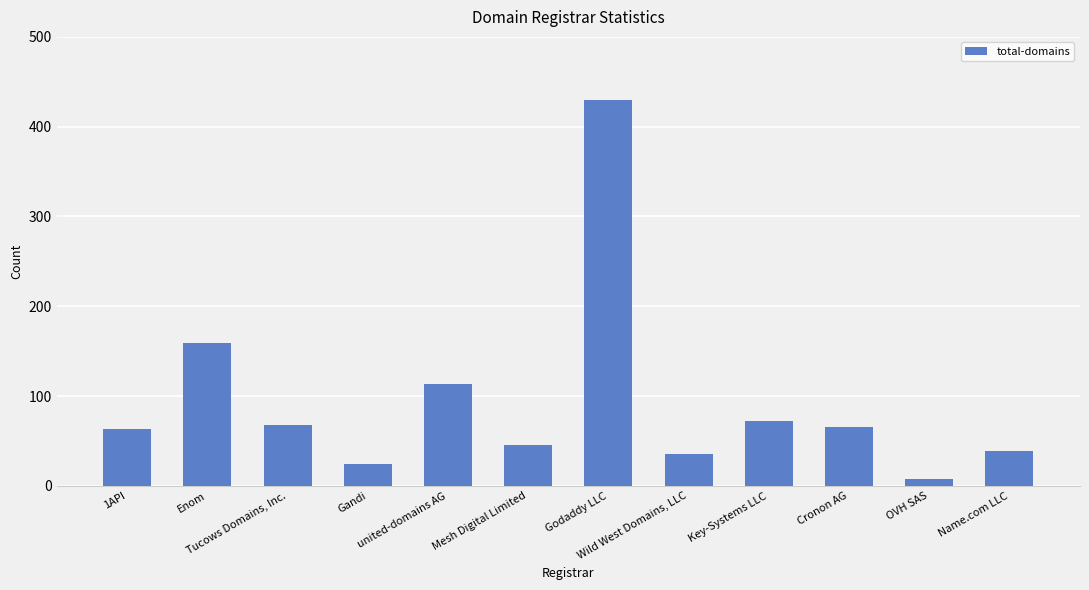

The chart shows a value of 8 at OVH SAS. True or false?

True